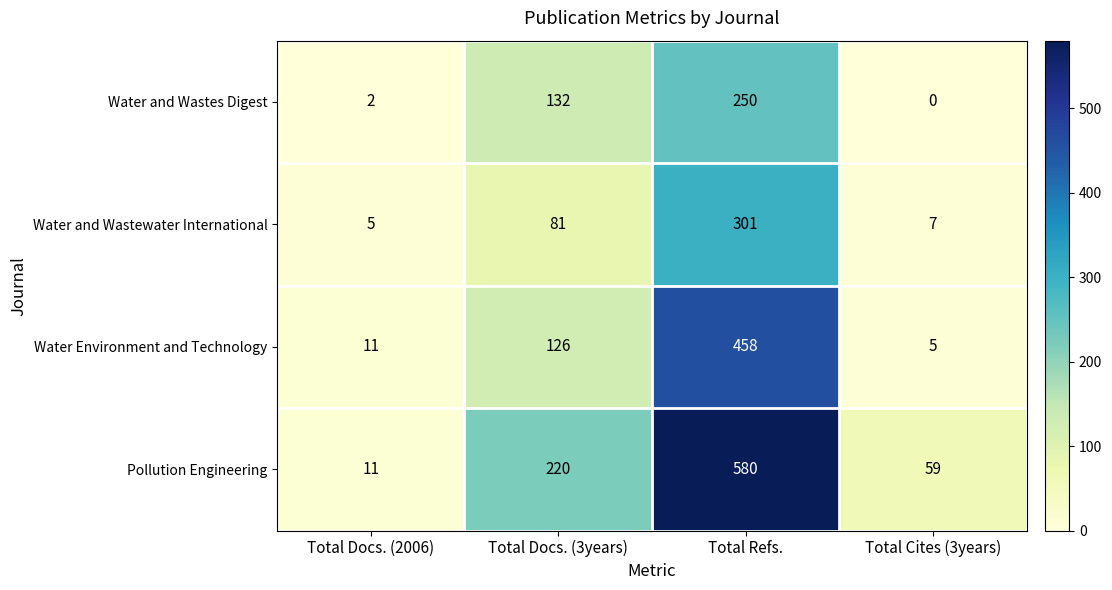

Which series has the widest spread of values?

Pollution Engineering